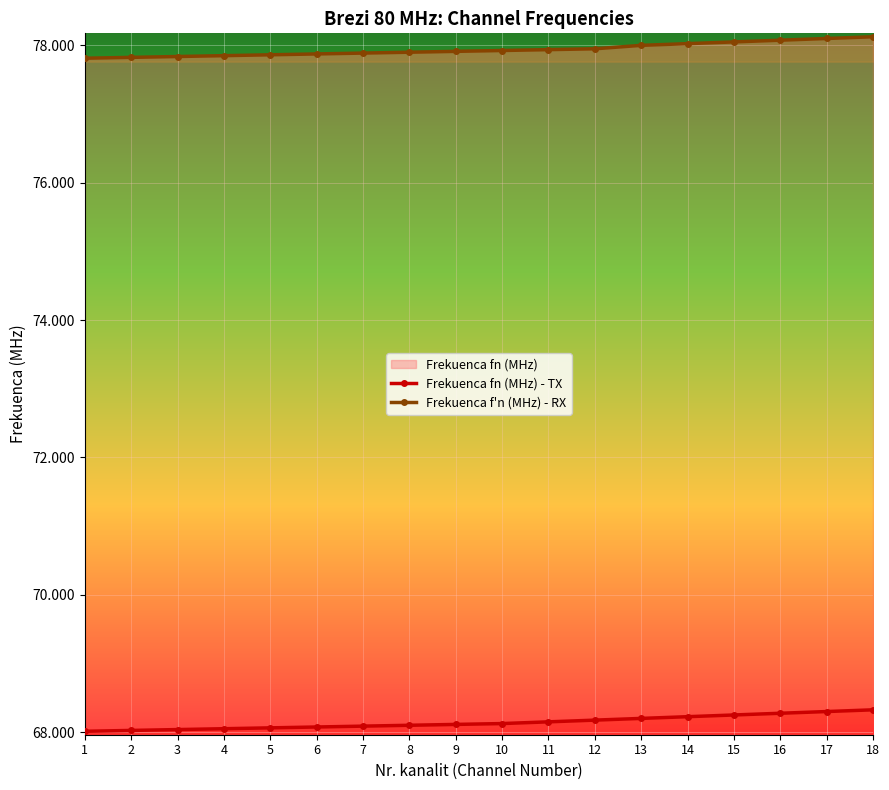

Which label corresponds to the smallest value in the chart?

1